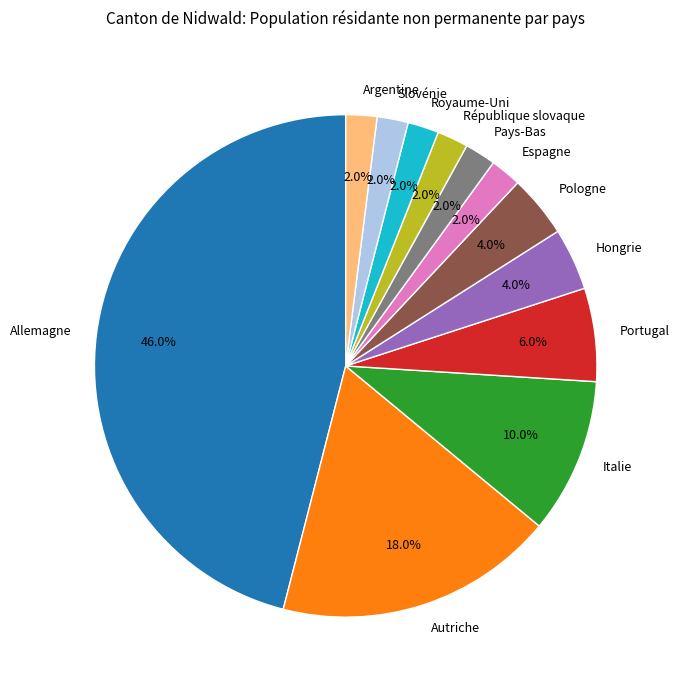

How many segments does this pie chart have?

12